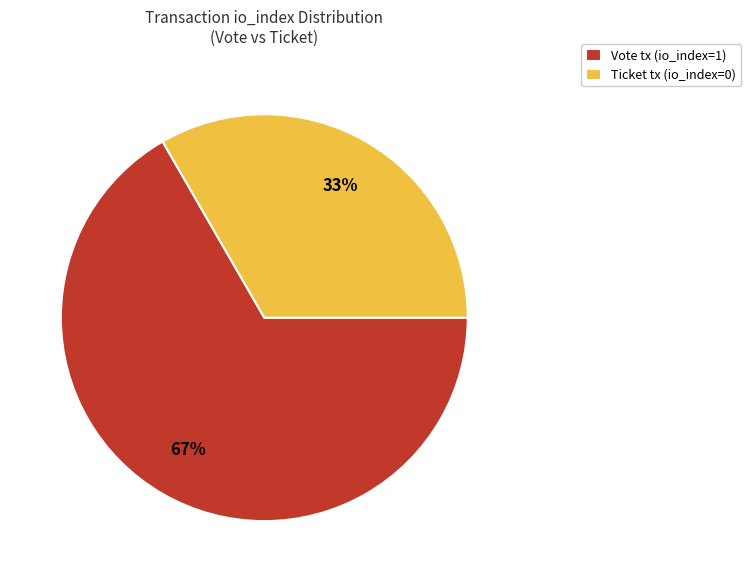

Do Ticket tx (io_index=0) and Vote tx (io_index=1) together represent more than half of the pie?

Yes